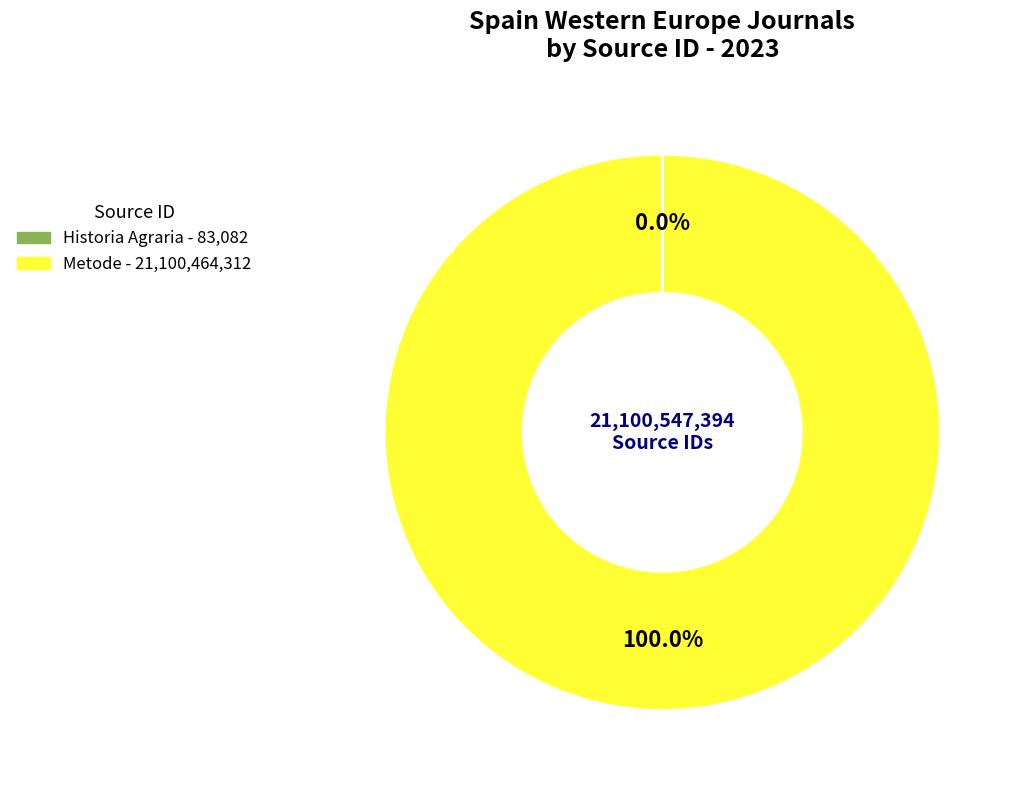

What is the largest slice in the pie chart?

Metode